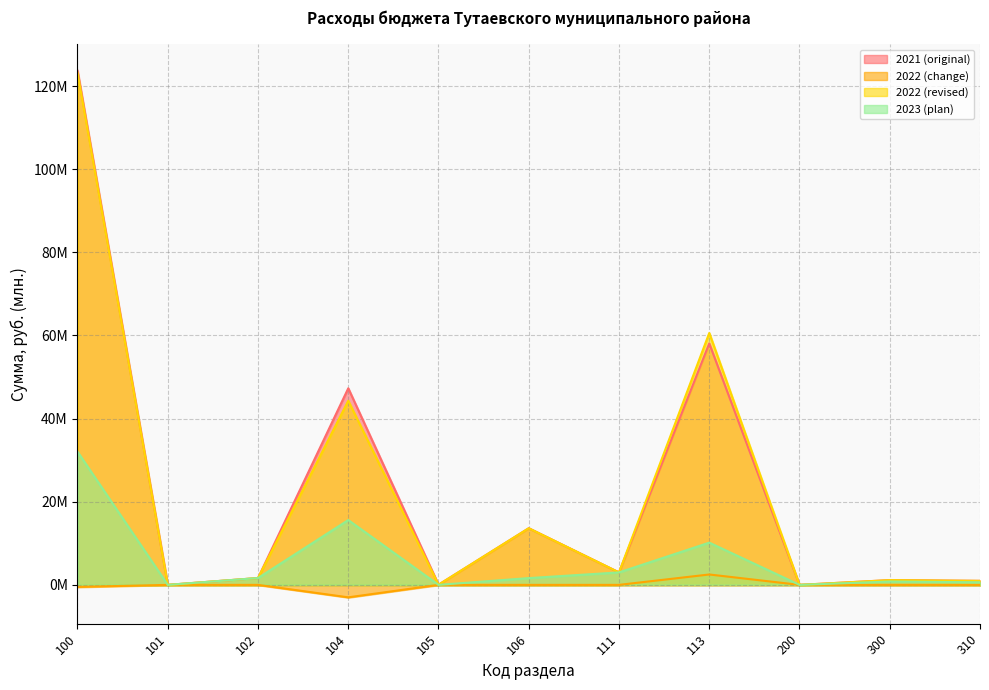

What is the difference between the 2023 (plan) values at 310 and 106?

1.0